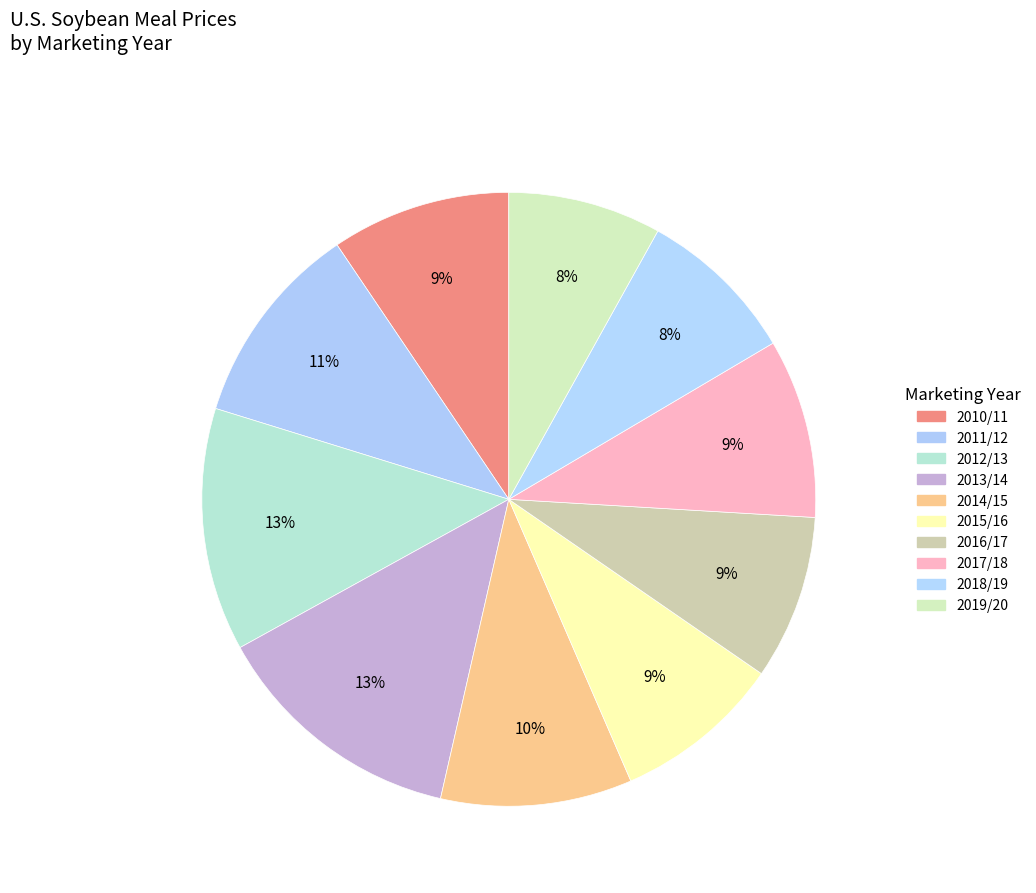

To the nearest percent, what portion does 2019/20 represent?

8%